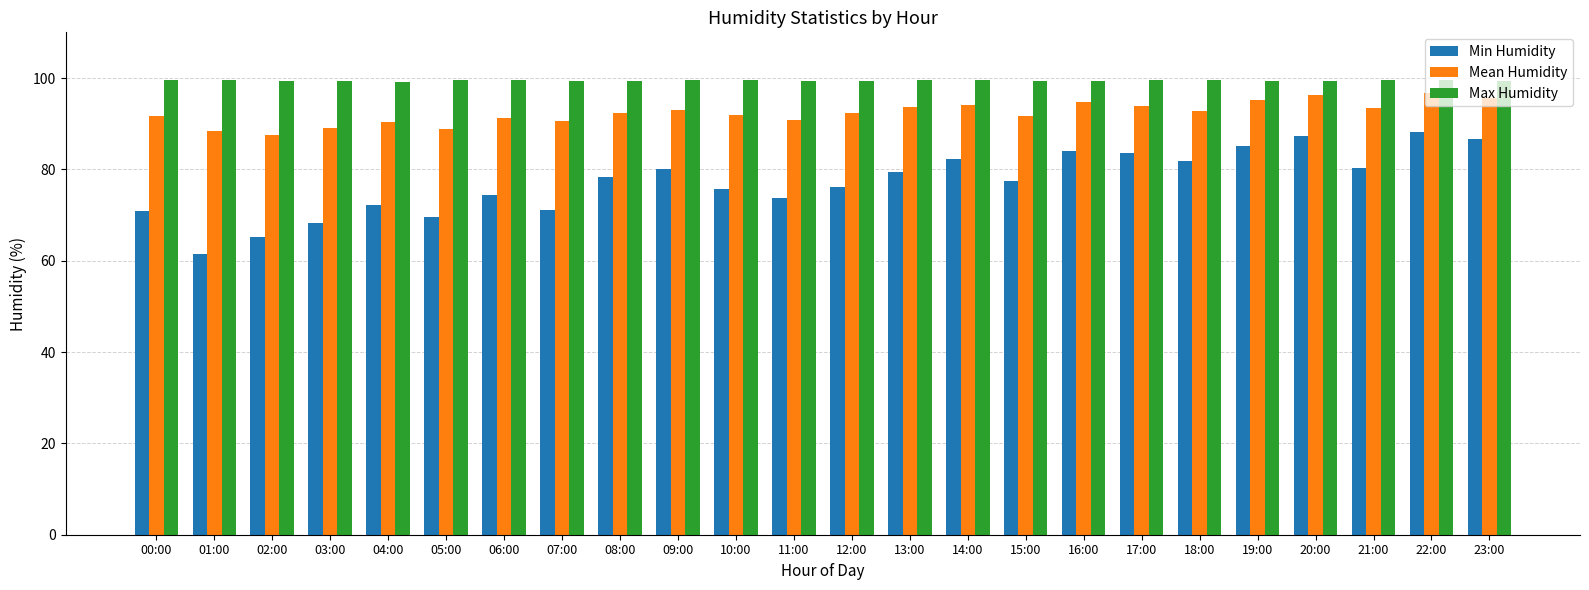

What position from the left is 20:00?

21